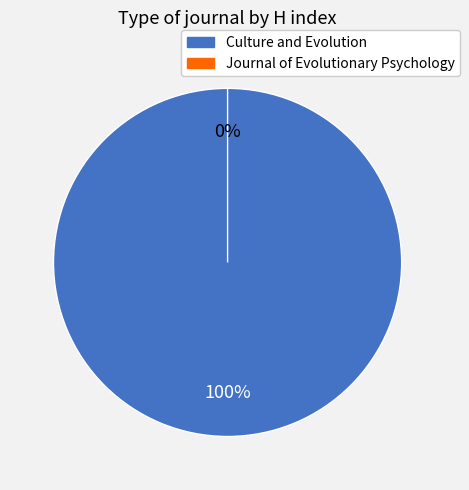

What percentage is the Culture and Evolution slice, to the nearest percent?

100%